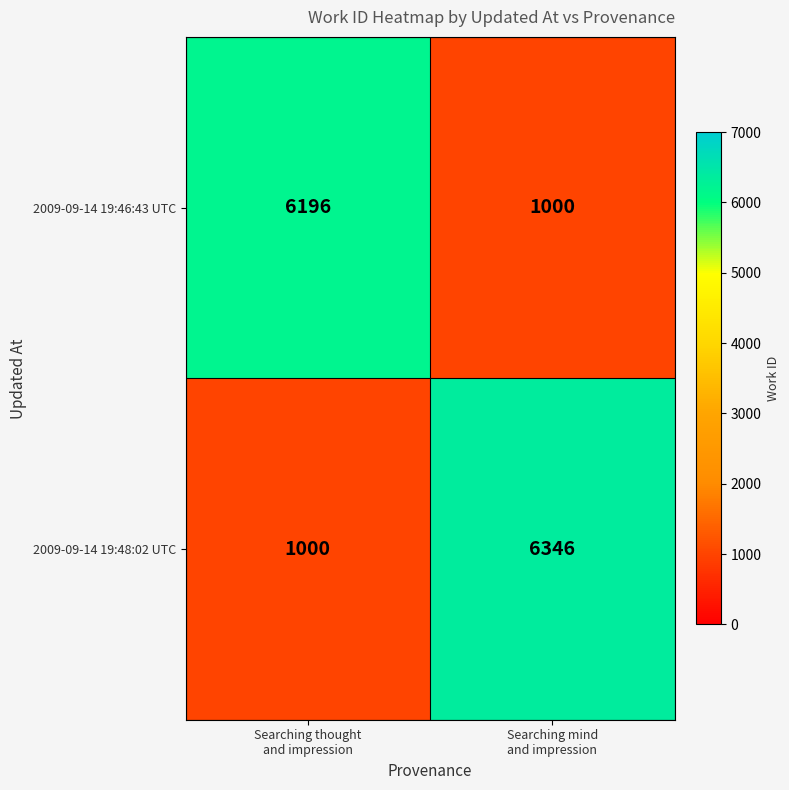

Which series has the largest total across all categories?

2009-09-14 19:48:02 UTC